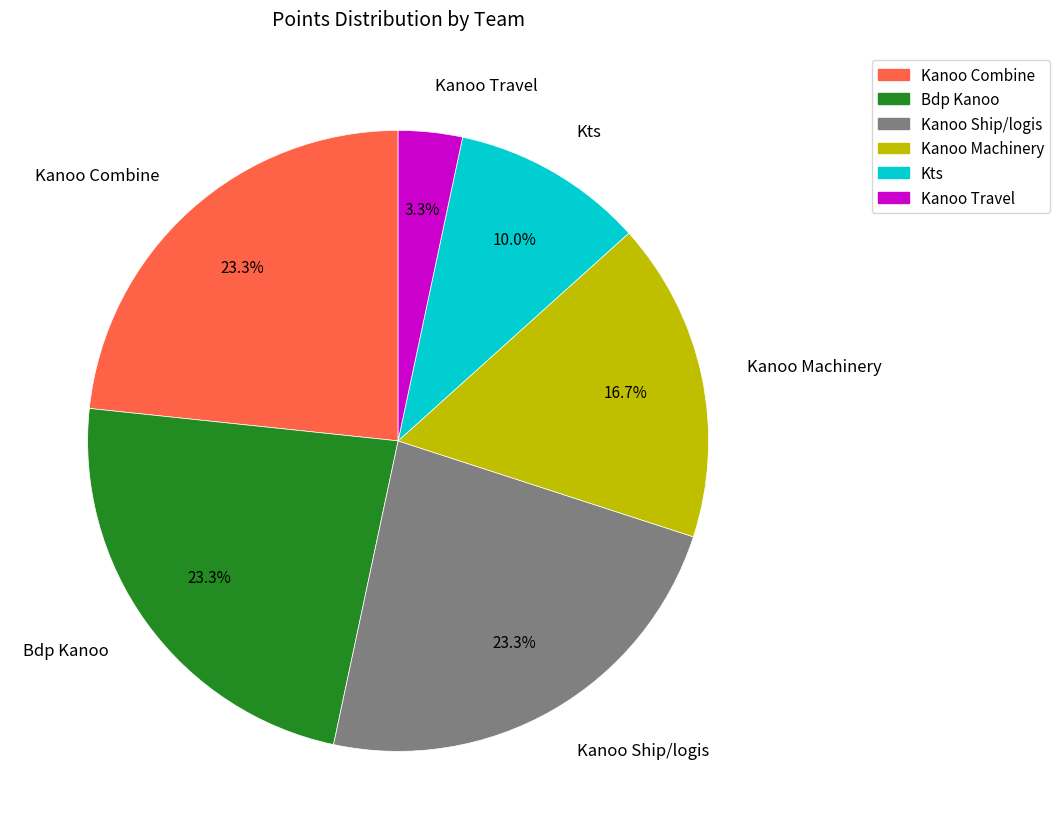

Do Kanoo Machinery and Bdp Kanoo together represent more than half of the pie?

No